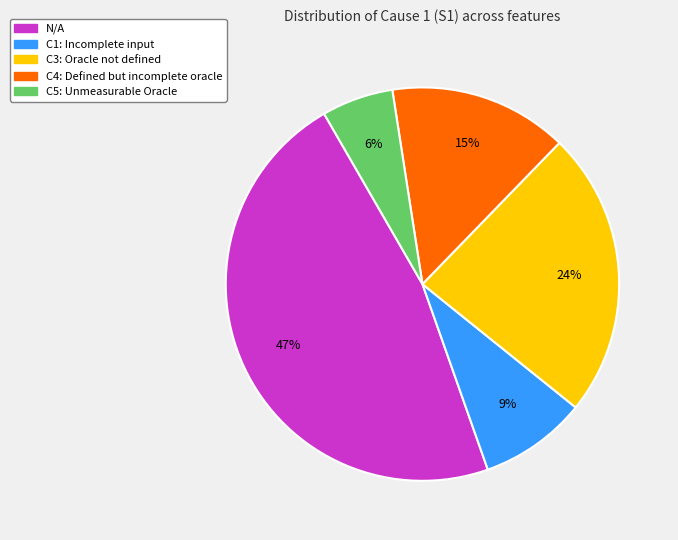

Is it true that C1: Incomplete input is 9% of the pie?

True